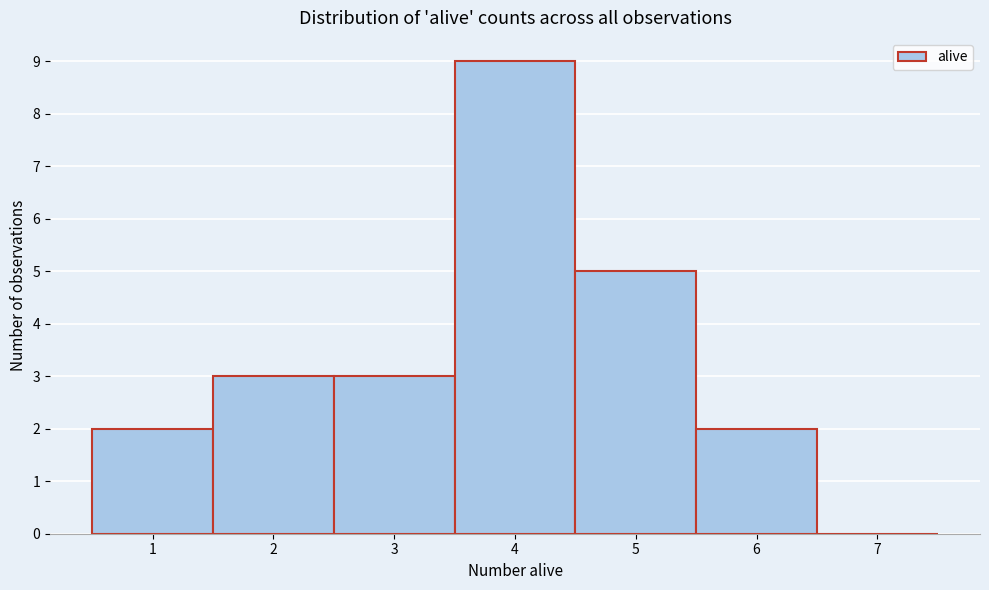

Which range on the x-axis has the tallest bar?

3.5 to 4.5